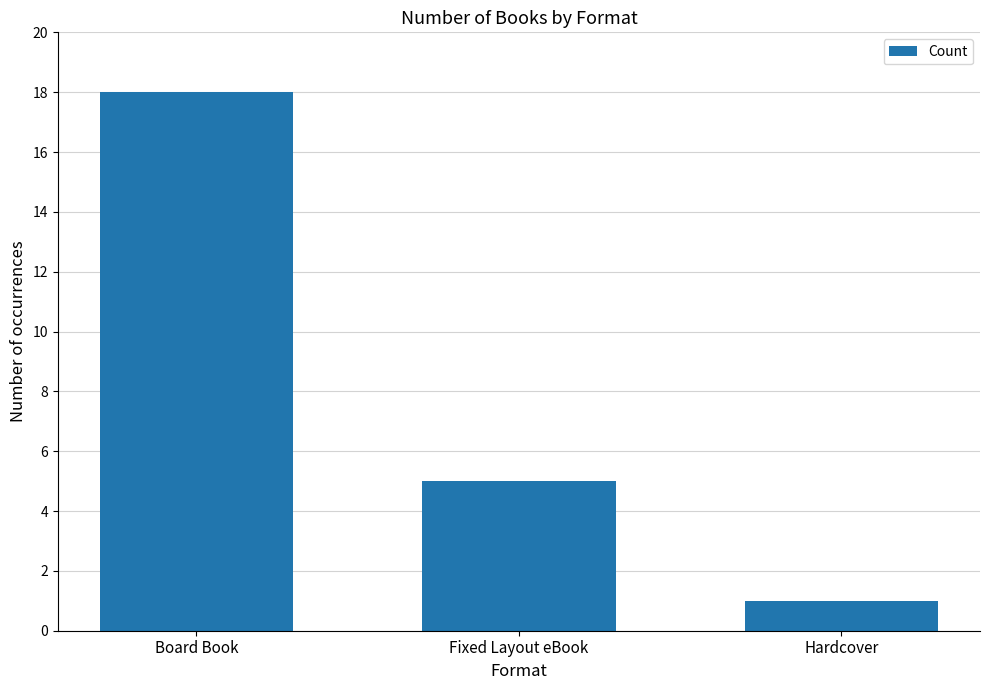

Reading left to right, list all the values displayed in this chart.

18	5	1